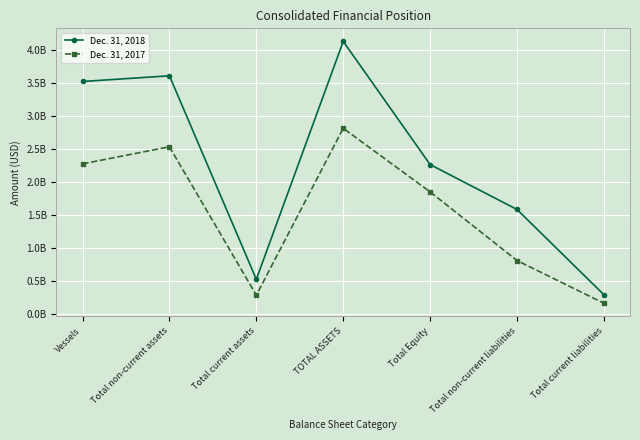

At which category is the sum across all series the highest?

TOTAL ASSETS